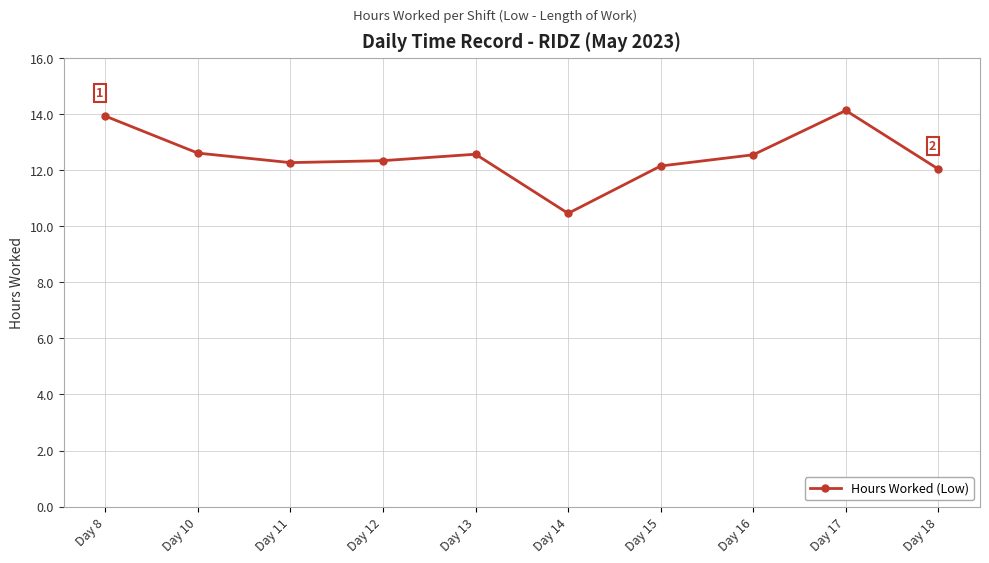

What is the maximum value shown in the chart?

14.1